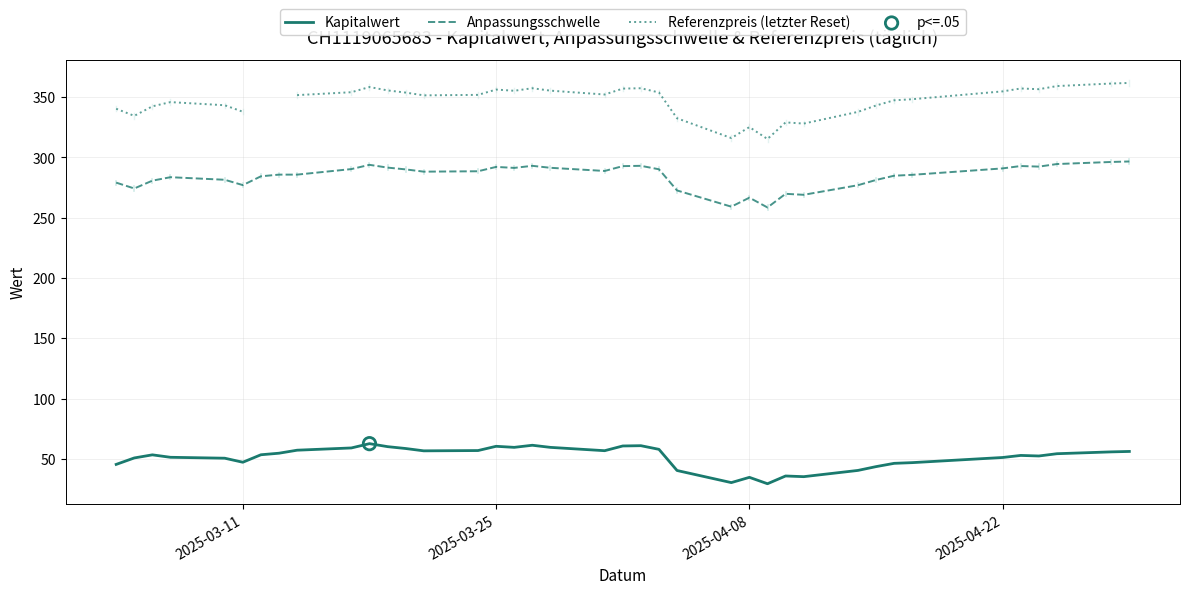

Which series has the largest Y range (max minus min)?

Referenzpreis (letzter Reset)